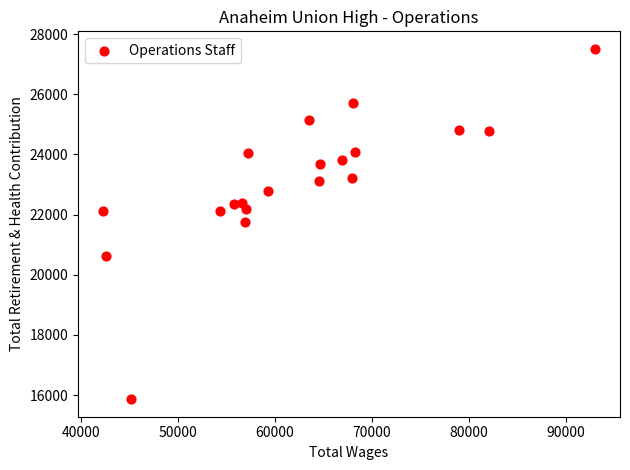

What is the range of X values (max minus min)?

50782